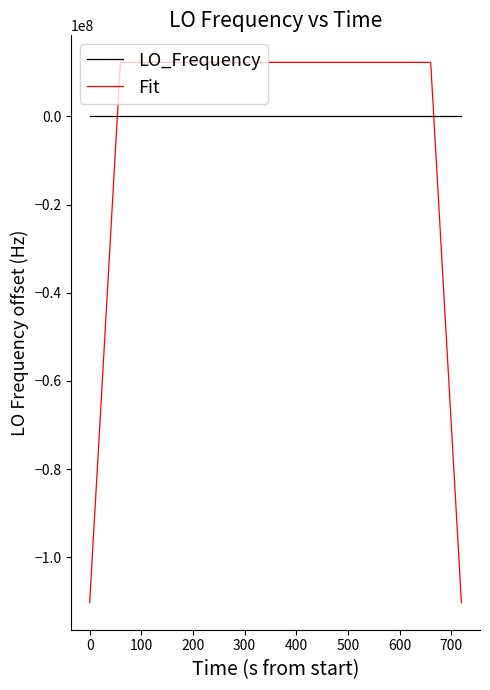

What is the smallest value displayed?

-110332413.8